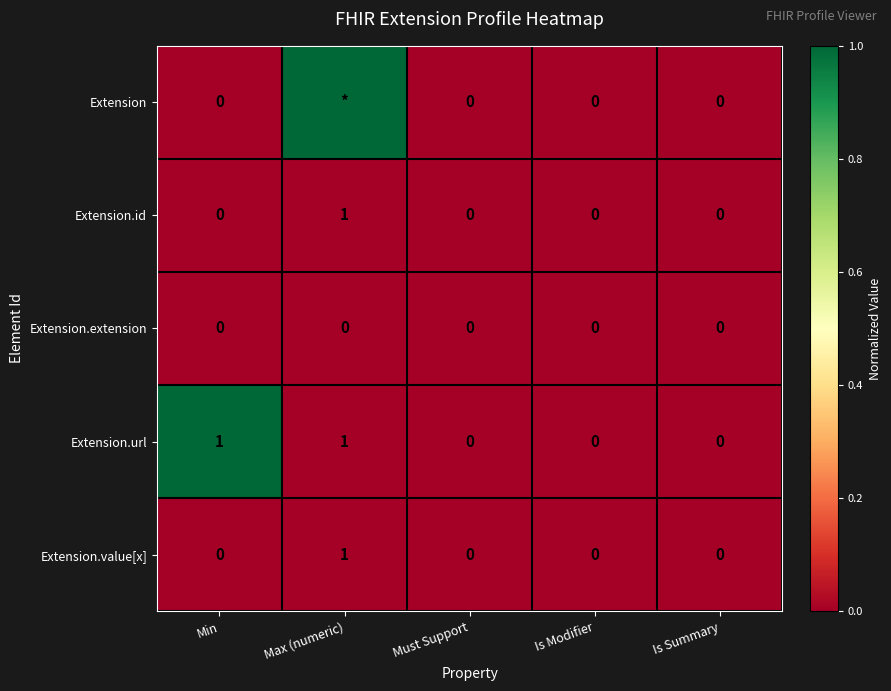

How many Extension.value[x] values are between 0 and 1?

5